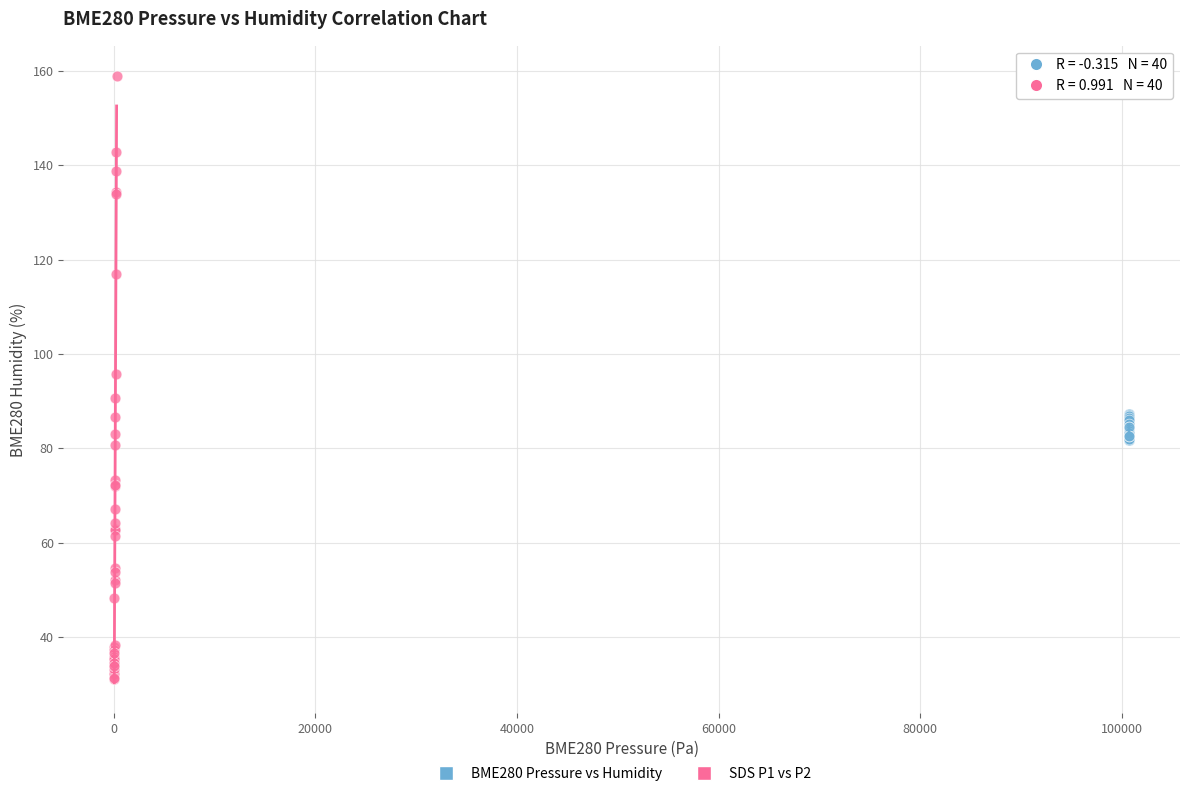

Which series contains the highest Y value?

SDS P1 vs P2